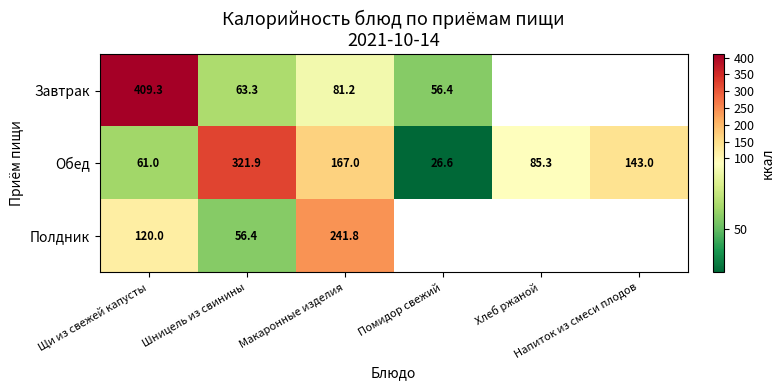

What is the difference between the second highest and minimum values in the Обед series?

140.4